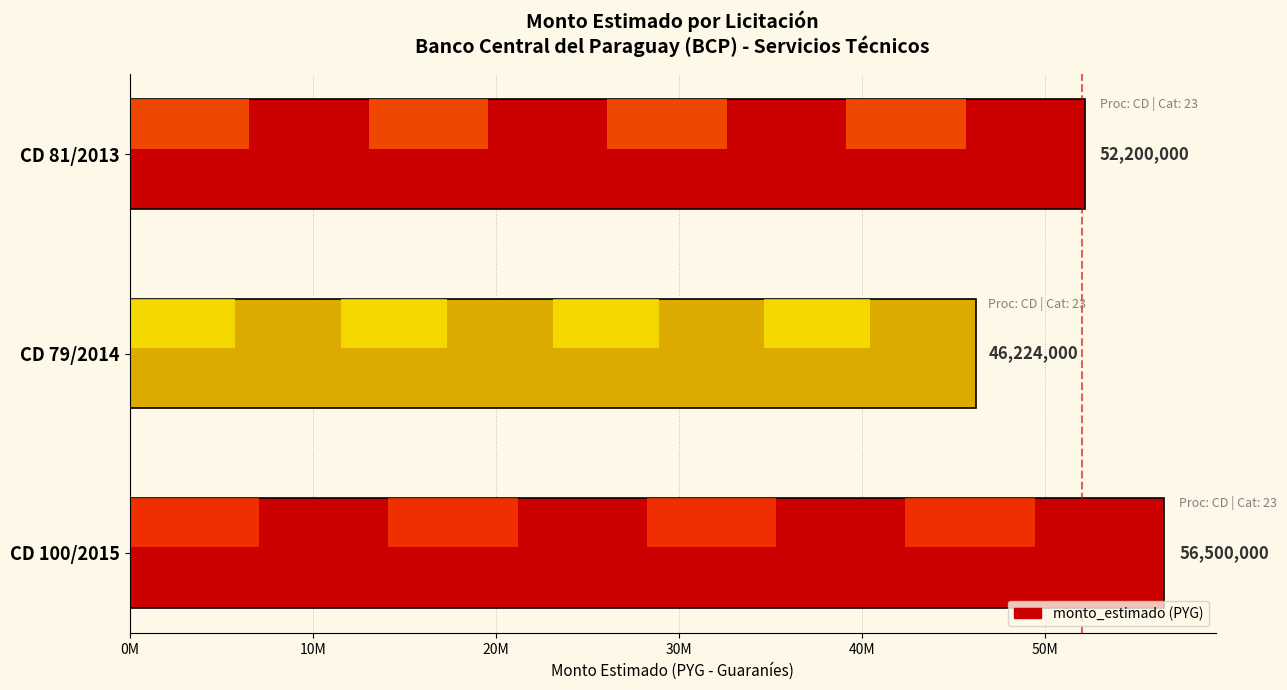

Are the bars horizontal?

Yes